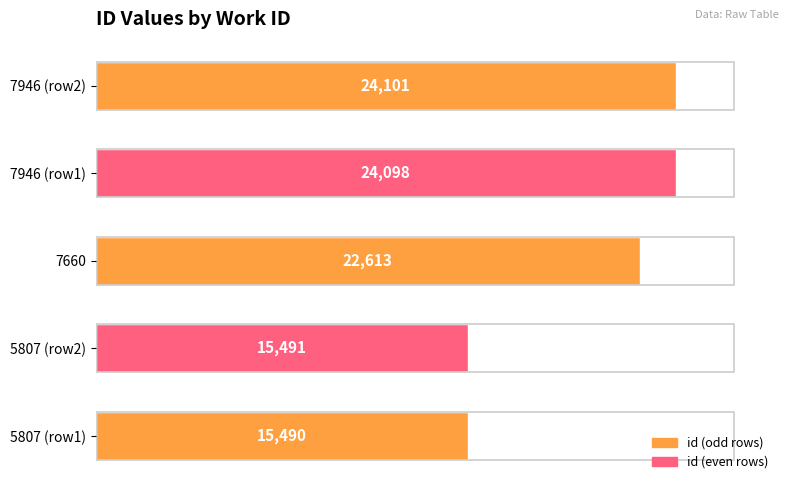

List the labels in order of value, largest first.

7946 (row2), 7946 (row1), 7660, 5807 (row2), 5807 (row1)